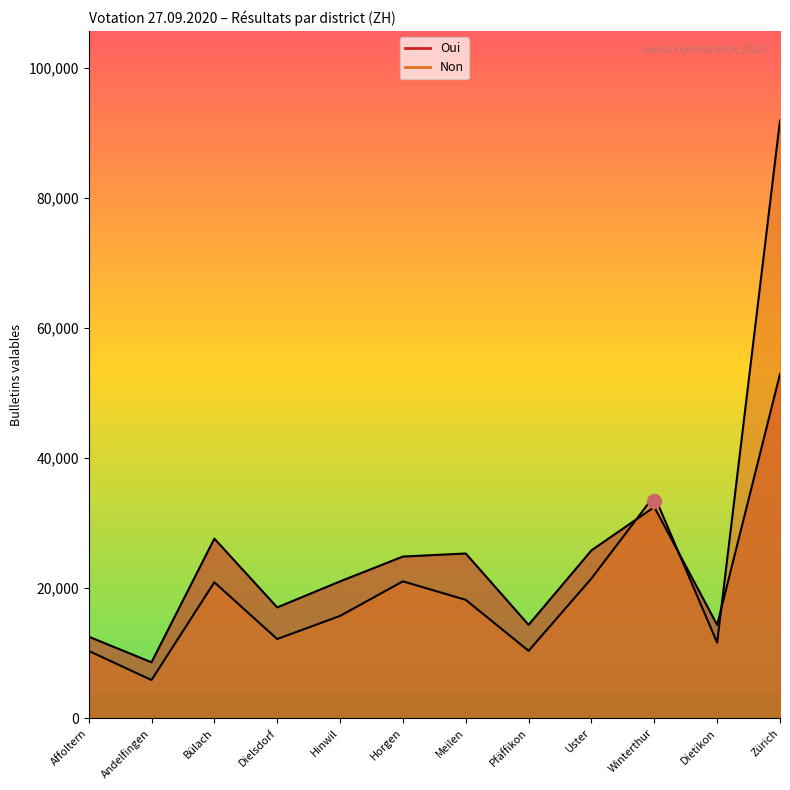

List the series in order of their overall mean, lowest first.

Non, Oui